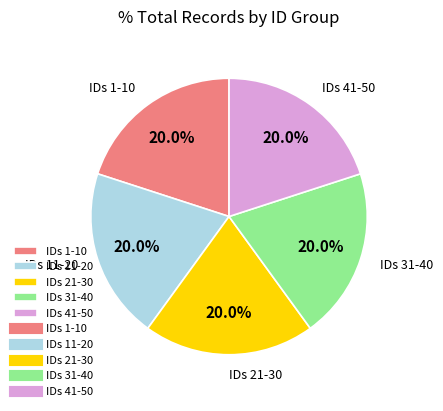

What is the ratio of the value at IDs 11-20 to the value at IDs 41-50?

1.0